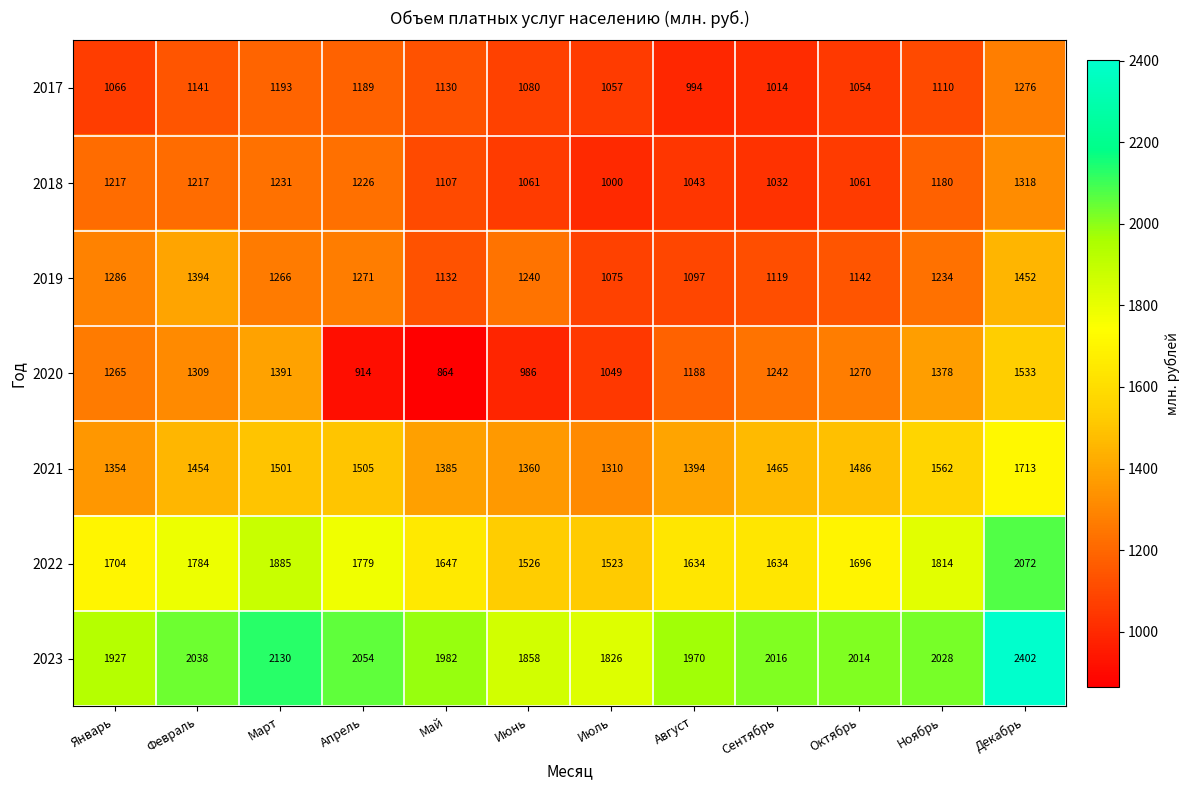

What is the sum of all 2019 values?

14708